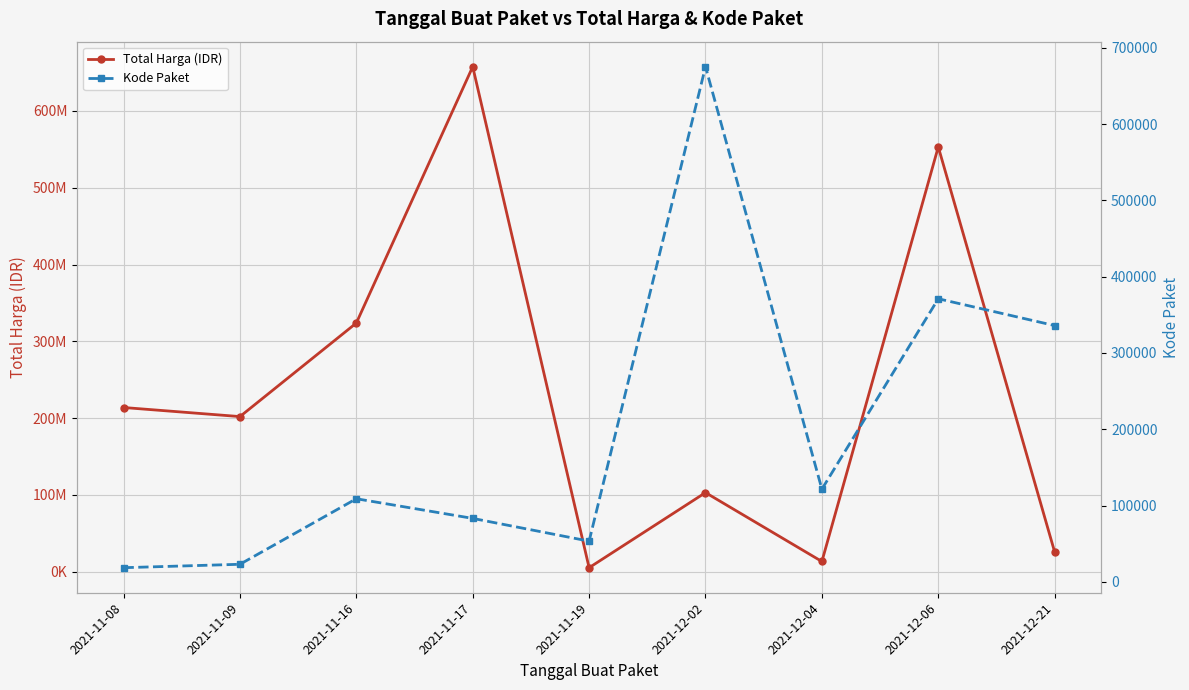

How many lines are shown in the chart?

2